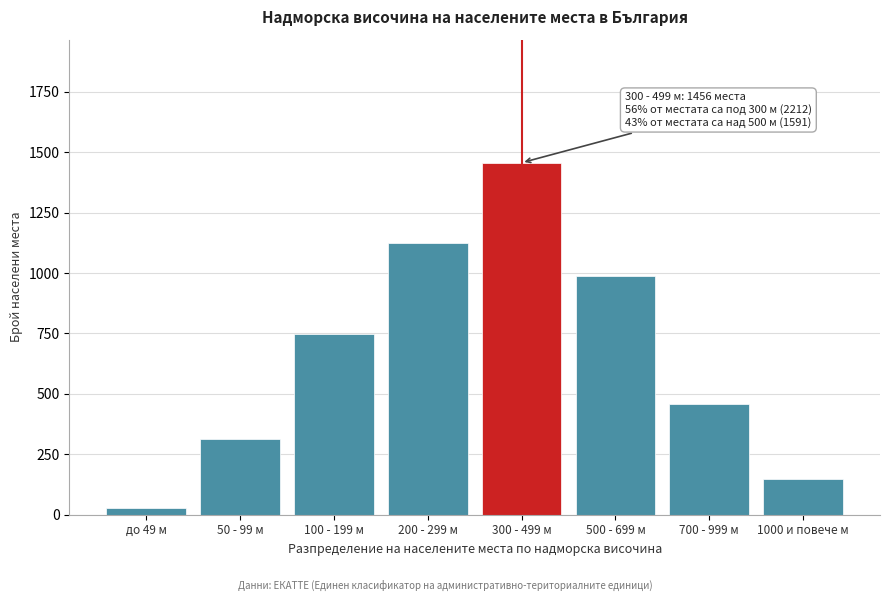

Reading left to right, extract all data points from this chart.

до 49 м=28	50 - 99 м=312	100 - 199 м=748	200 - 299 м=1124	300 - 499 м=1456	500 - 699 м=987	700 - 999 м=456	1000 и повече м=148